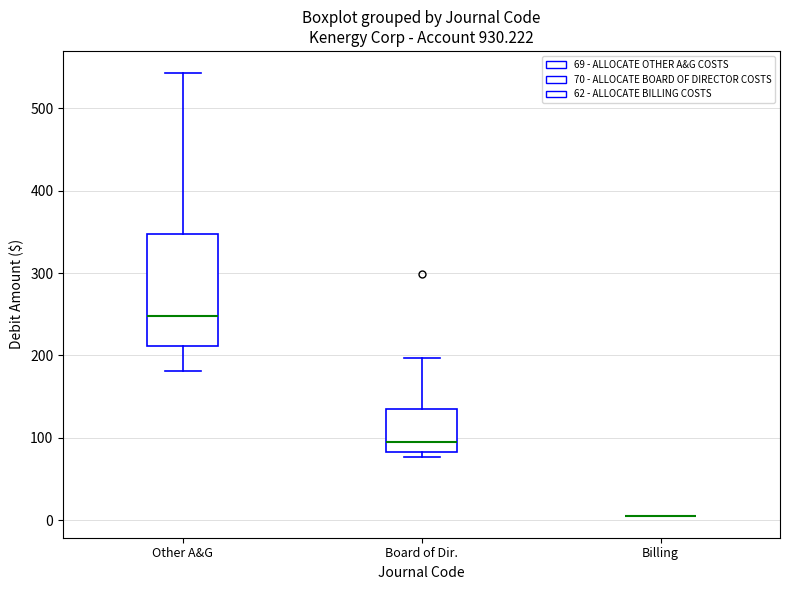

Reading left to right, transcribe this box plot: for each box, give where its median line is, the range the box spans, and where its two whiskers end, as read against the y-axis. The values are not printed on the chart, so give them approximately, as read against the axis.

Other A&G: median 250, box 210 to 350, whiskers 180 to 540
Board of Dir.: median 90, box 80 to 130, whiskers 80 (just below the box's lower edge) to 200
Billing: box collapsed to a line at 10, whiskers 10 to 10